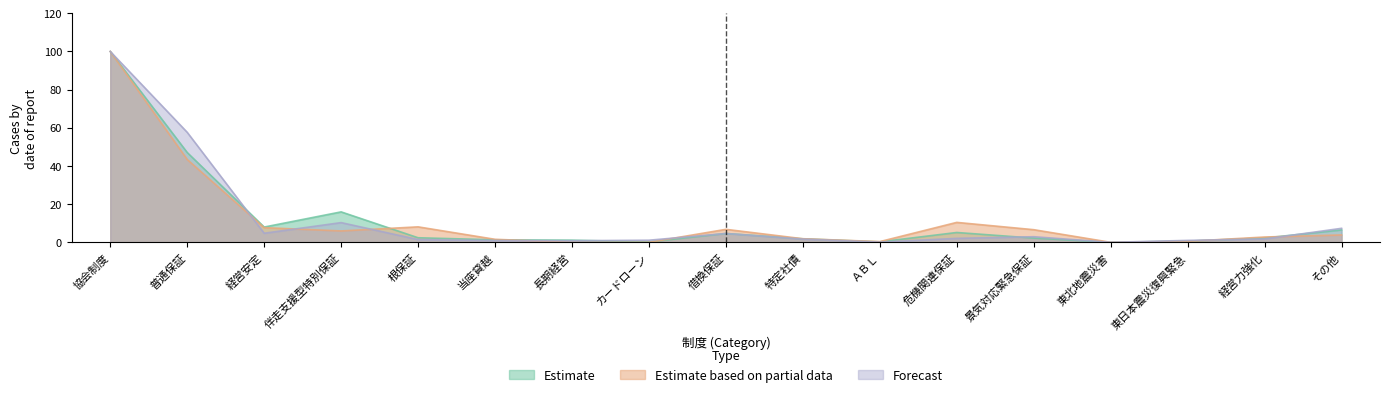

What are all the series names shown in the legend?

Estimate, Estimate based on partial data, Forecast